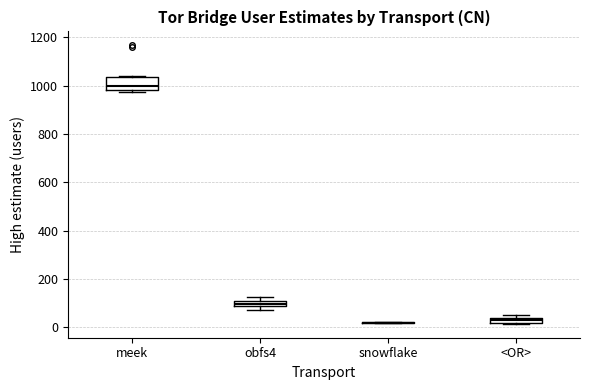

Which box is the tallest, from its lower edge to its upper edge?

meek